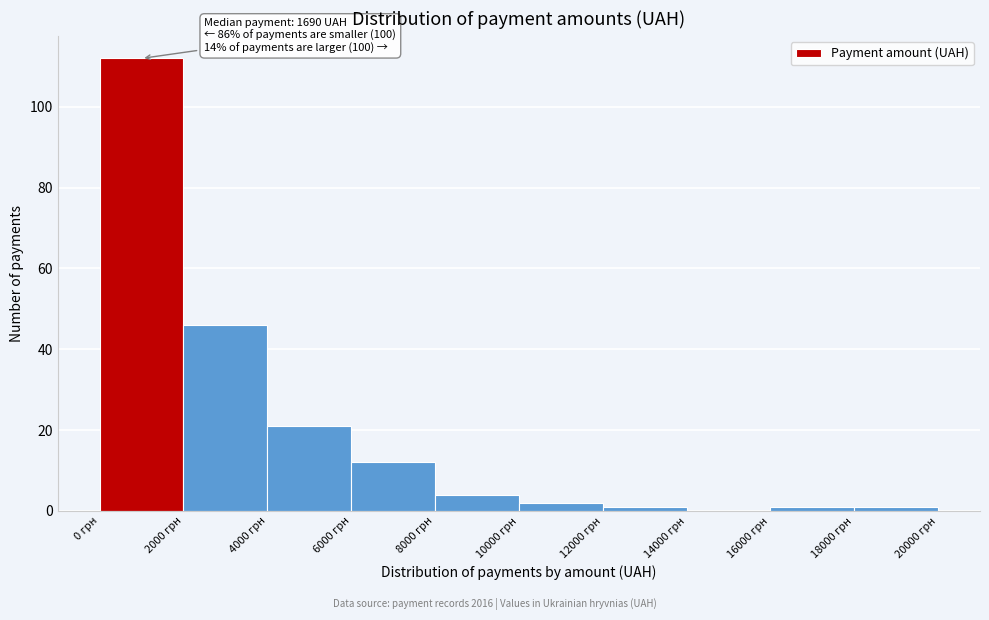

Which range on the x-axis has the tallest bar?

0 to 2000